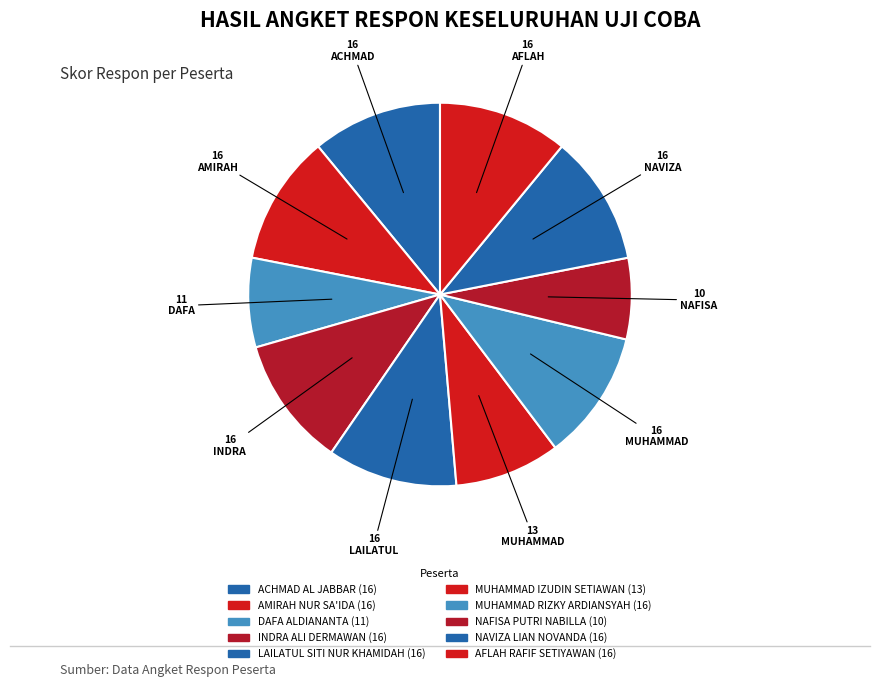

Count the number of slices in the pie.

10